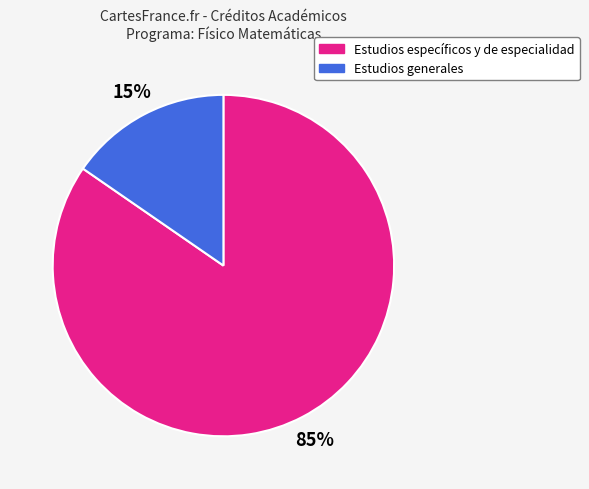

Rank the categories by value from highest to lowest.

Estudios específicos y de especialidad, Estudios generales